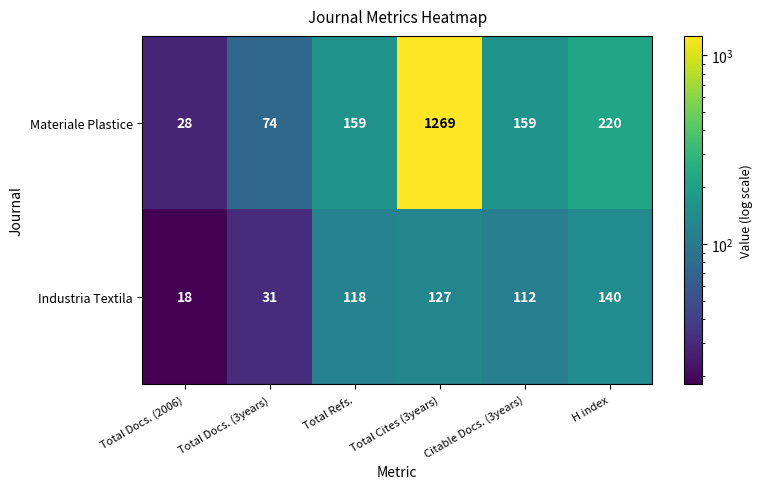

Between Total Cites (3years) and Citable Docs. (3years), which series saw the biggest shift?

Materiale Plastice